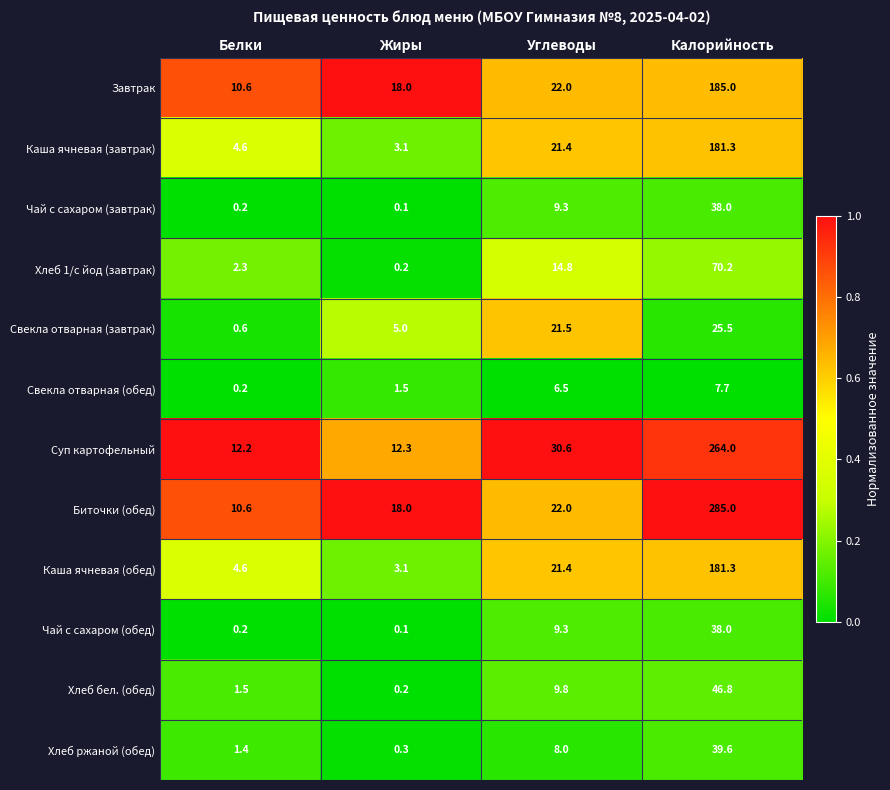

What is the difference between the highest and lowest values at Жиры?

17.9